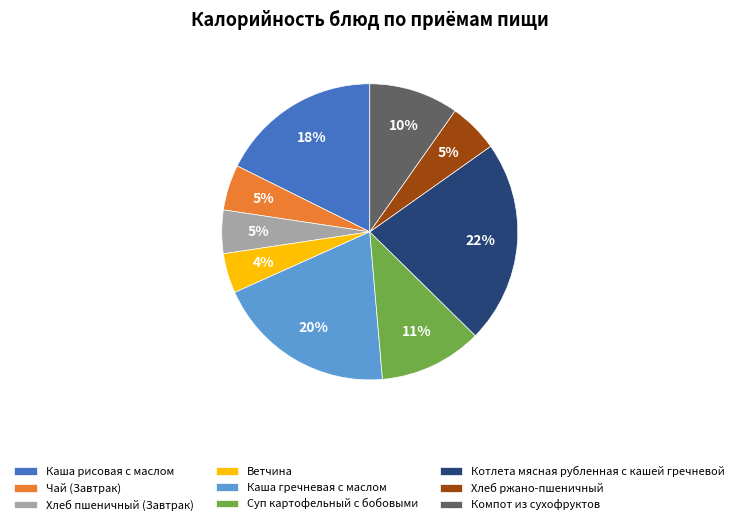

Do Суп картофельный с бобовыми and Хлеб ржано-пшеничный together represent more than half of the pie?

No